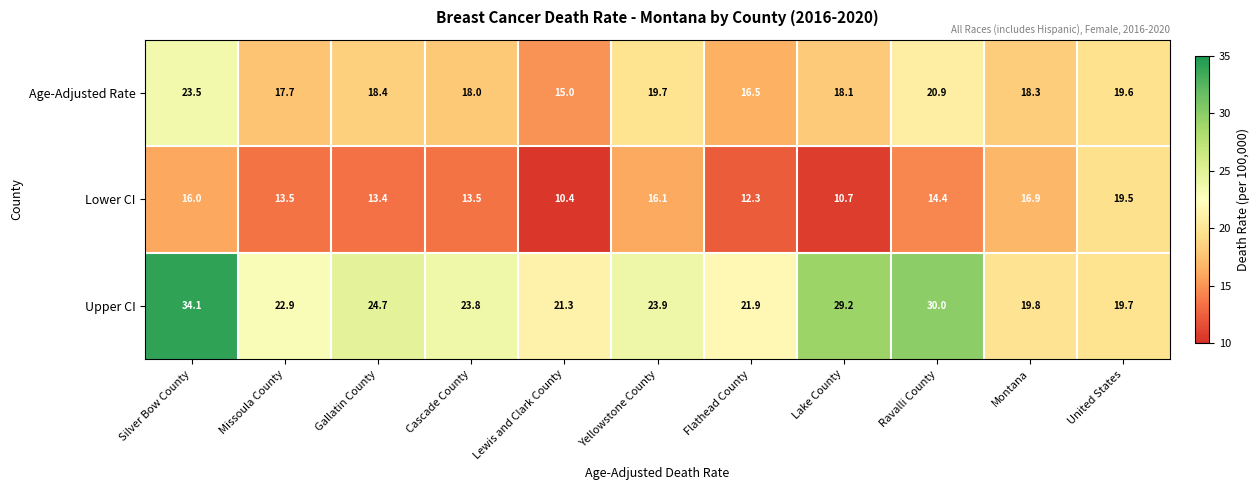

What is the difference between the maximum and minimum values in the Age-Adjusted Rate series?

8.5